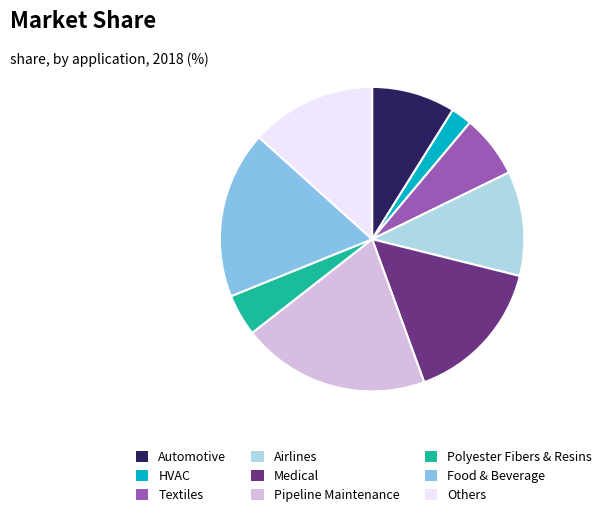

Which has a higher value, Automotive or Airlines?

Airlines